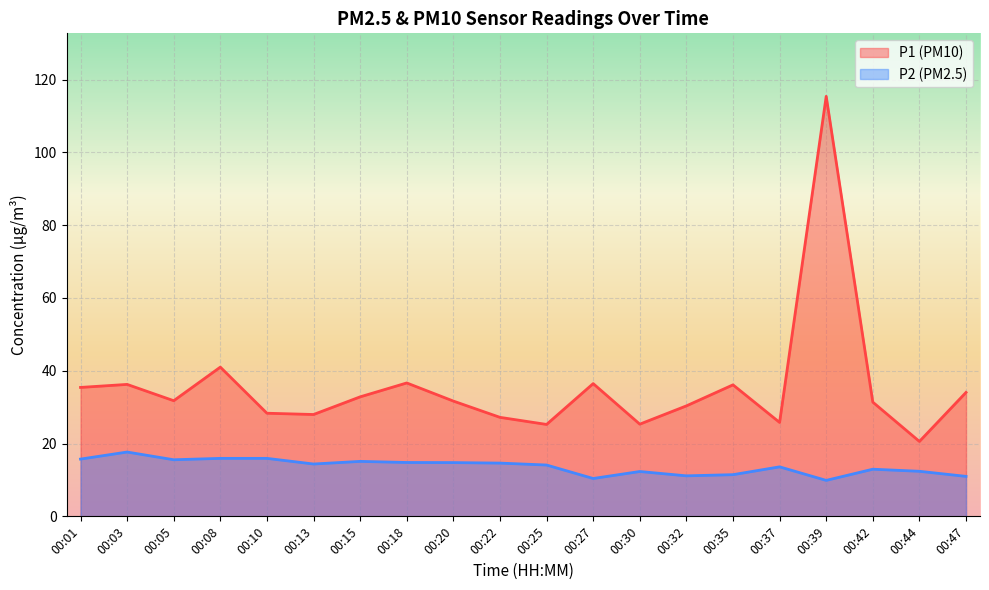

What is the value of the P2 point at the 17th from the left?

9.9